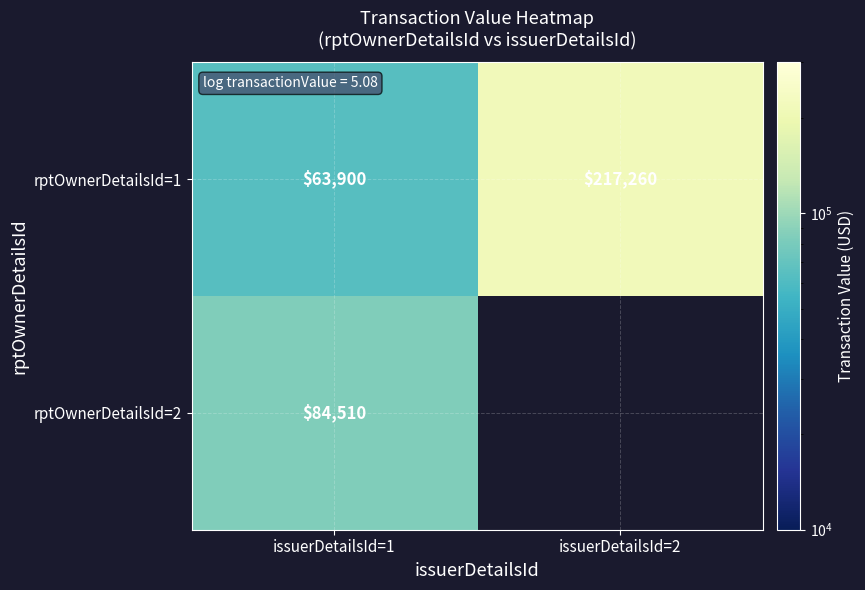

True or false: rptOwnerDetailsId=2 has a value of 20095 at issuerDetailsId=1.

False